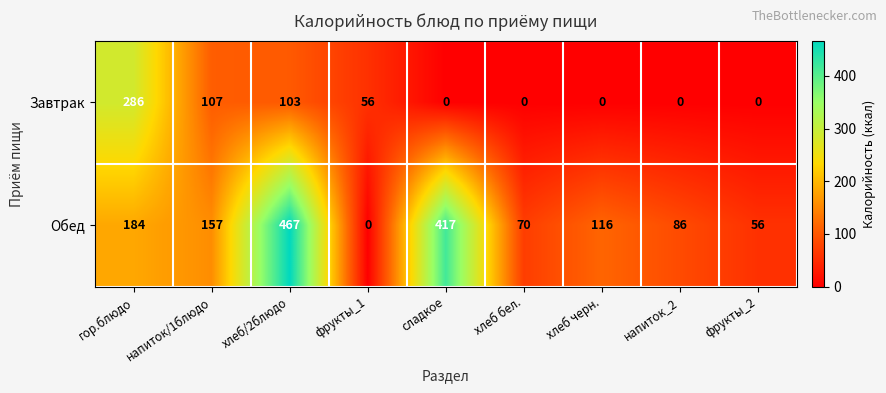

The Обед series shows 13 at фрукты_2. True or false?

False